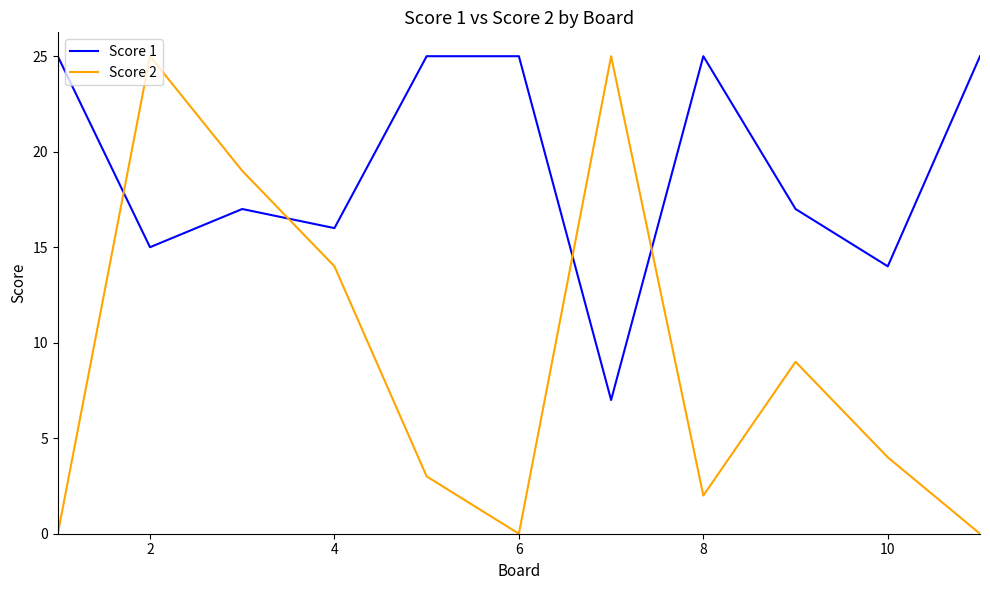

Which series ends up on top after the final intersection of Score 1 and Score 2?

Score 1